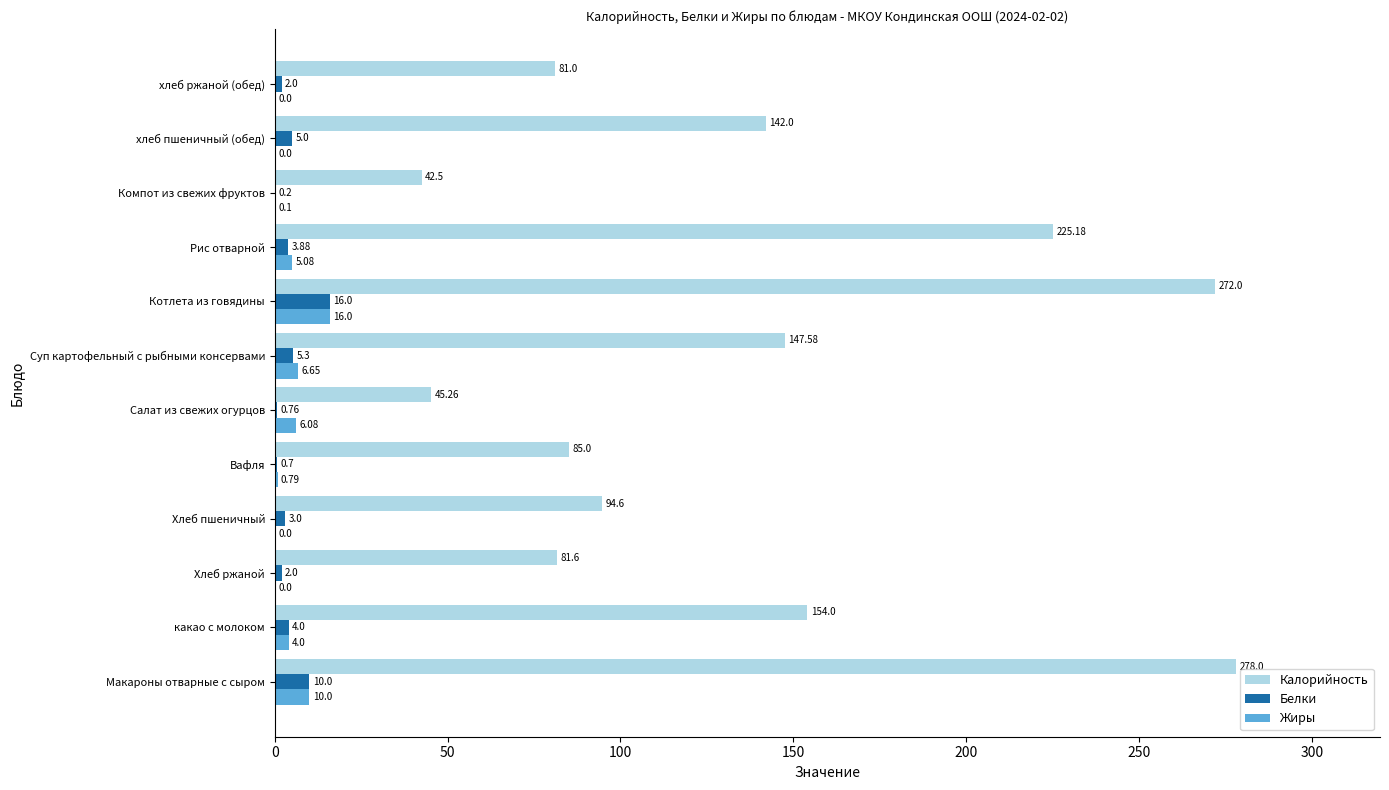

Between Суп картофельный с рыбными консервами and хлеб ржаной (обед), which series saw the biggest shift?

Калорийность